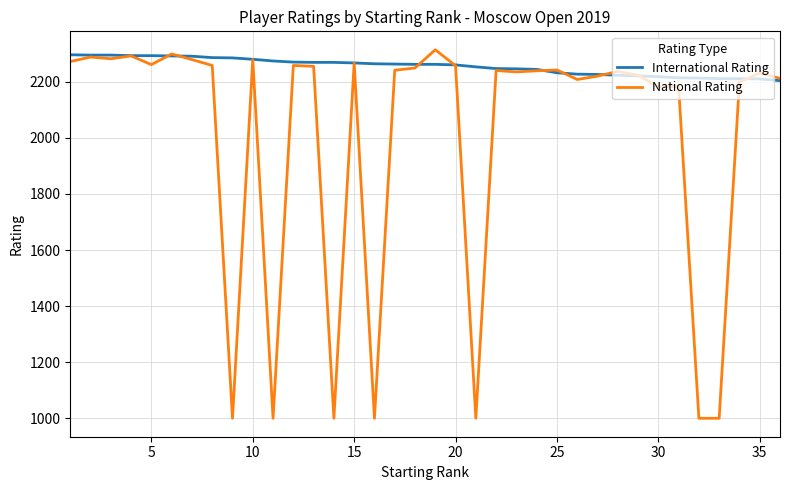

List the series in order of their overall mean, highest first.

International Rating, National Rating